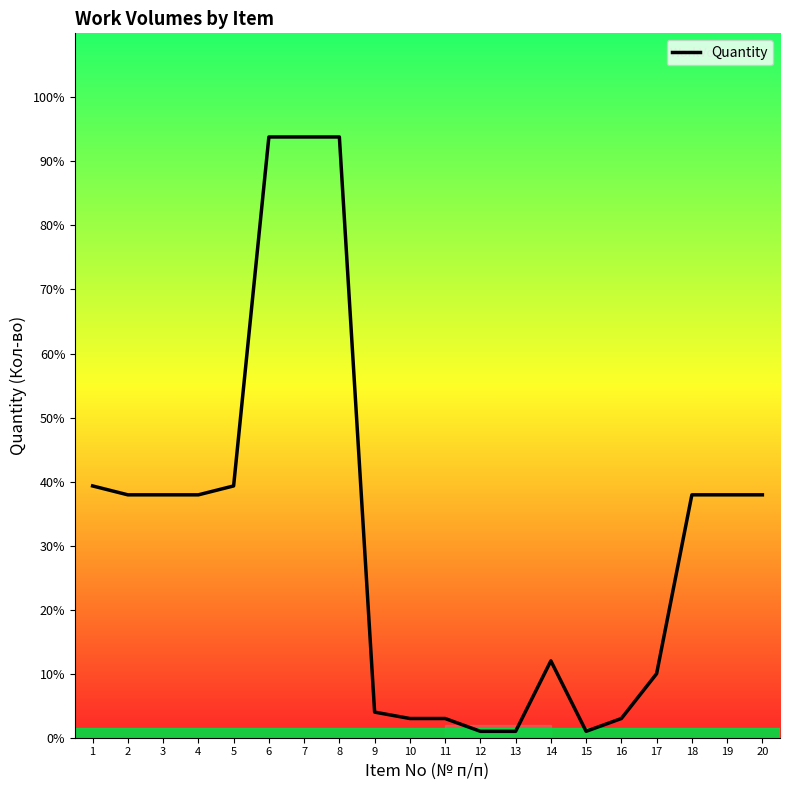

What is the difference between the second highest and second lowest values?

0.9